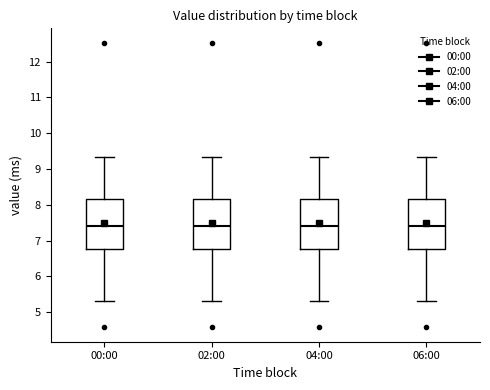

Reading left to right, transcribe this box plot: for each box, give where its median line is, the range the box spans, and where its two whiskers end, as read against the y-axis. The values are not printed on the chart, so give them approximately, as read against the axis.

00:00: median 7.4, box 6.8 to 8.2, whiskers 5.3 to 9.3
02:00: median 7.4, box 6.8 to 8.2, whiskers 5.3 to 9.3
04:00: median 7.4, box 6.8 to 8.2, whiskers 5.3 to 9.3
06:00: median 7.4, box 6.8 to 8.2, whiskers 5.3 to 9.3